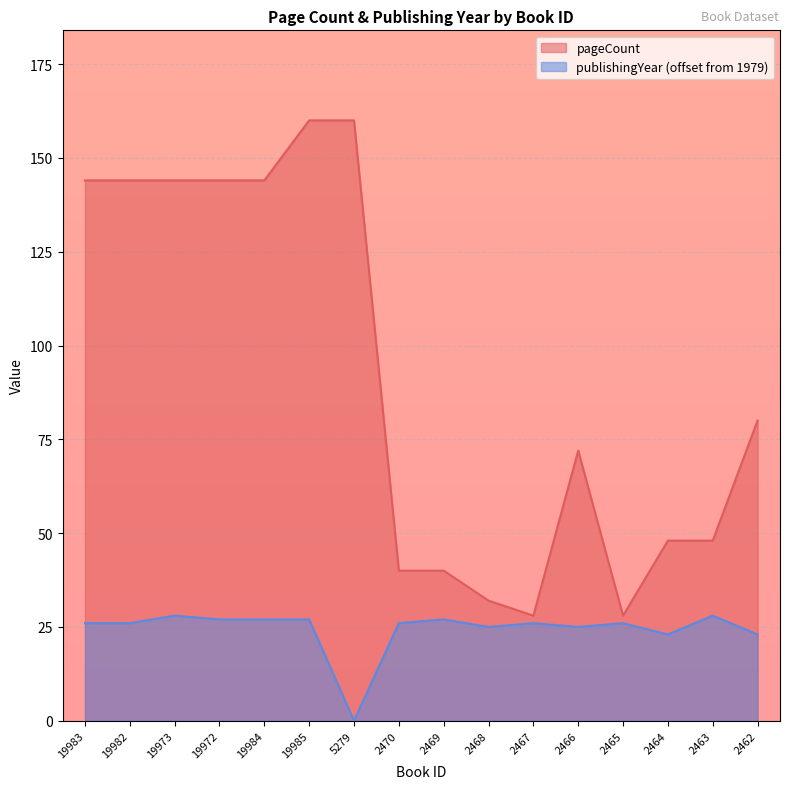

The value of publishingYear at 2468 is 10. True or false?

False